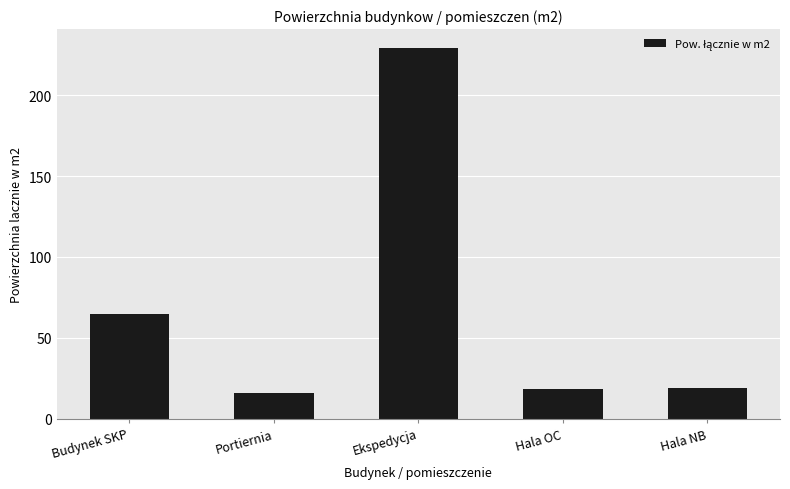

What is the approximate value at Hala NB?

19.0